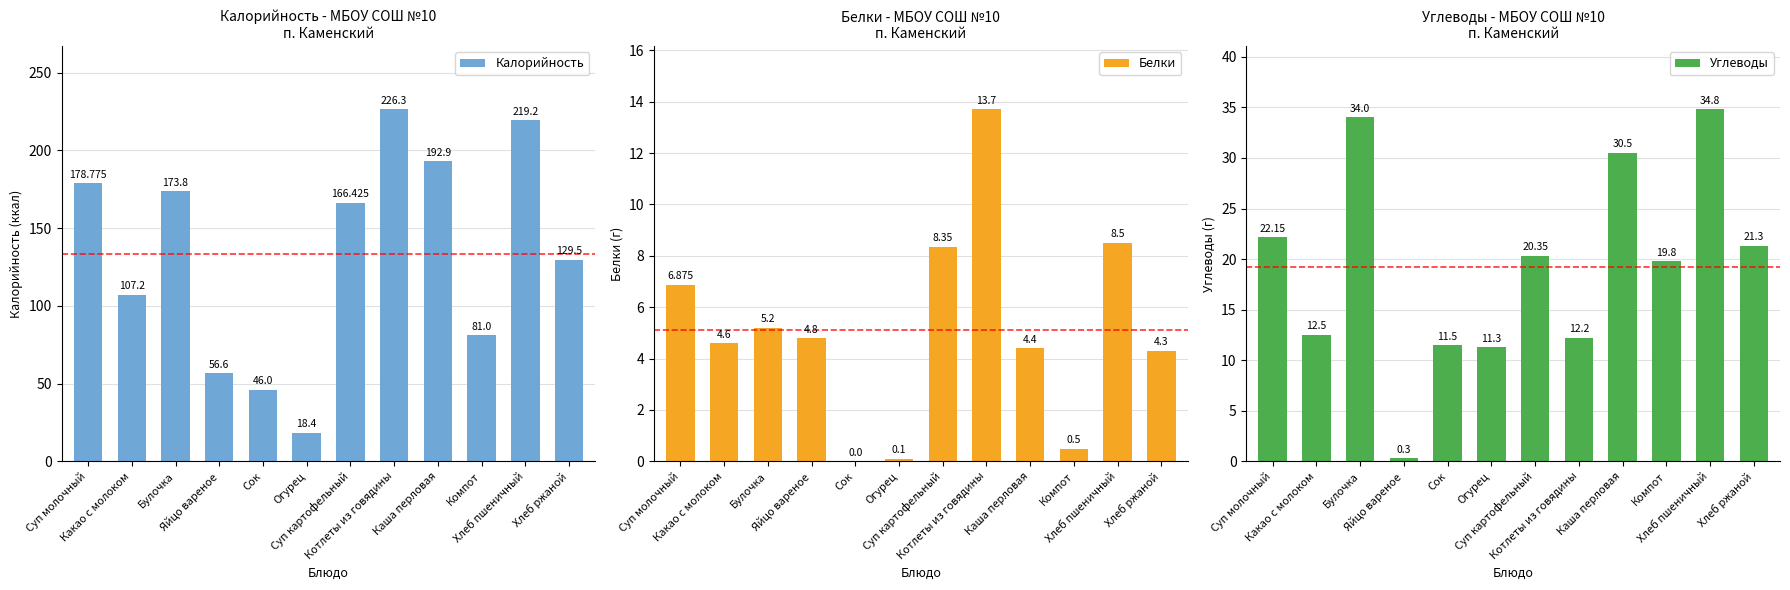

What is the approximate value of Углеводы at Хлеб ржаной?

21.3